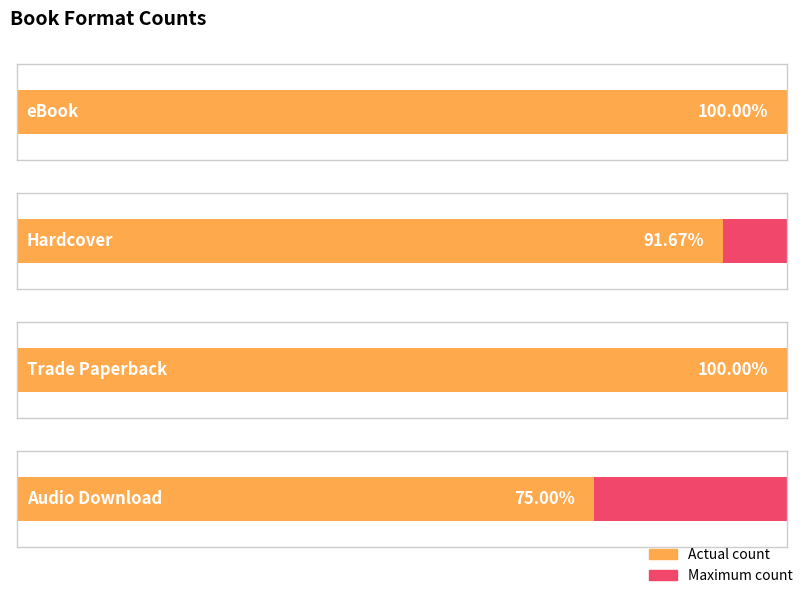

What is the average value of the Trade Paperback series?

4